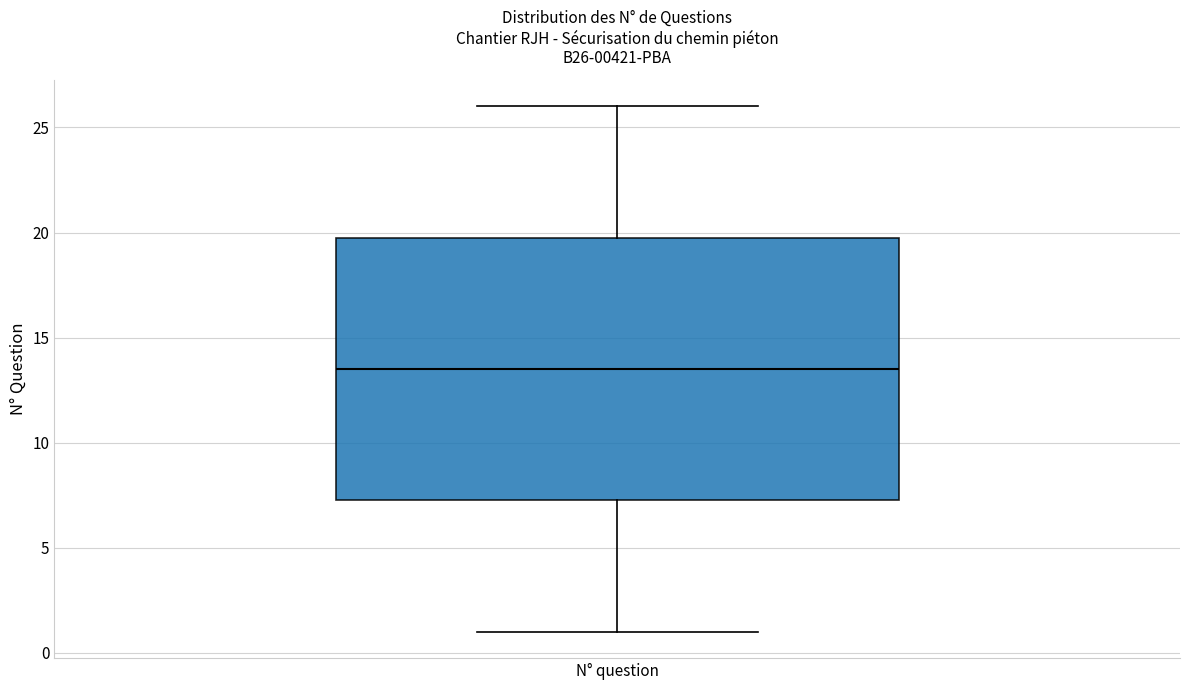

Where does the upper whisker of the box for N° question end on the y-axis? The values are not printed on the chart, so give them approximately, as read against the axis.

26.0